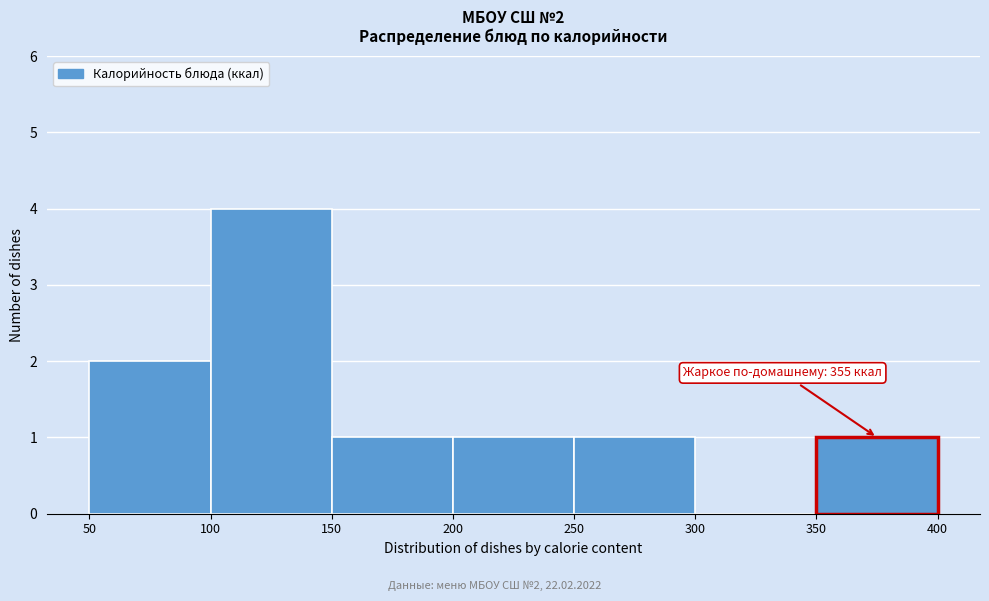

Which range on the x-axis has the tallest bar?

100 to 150